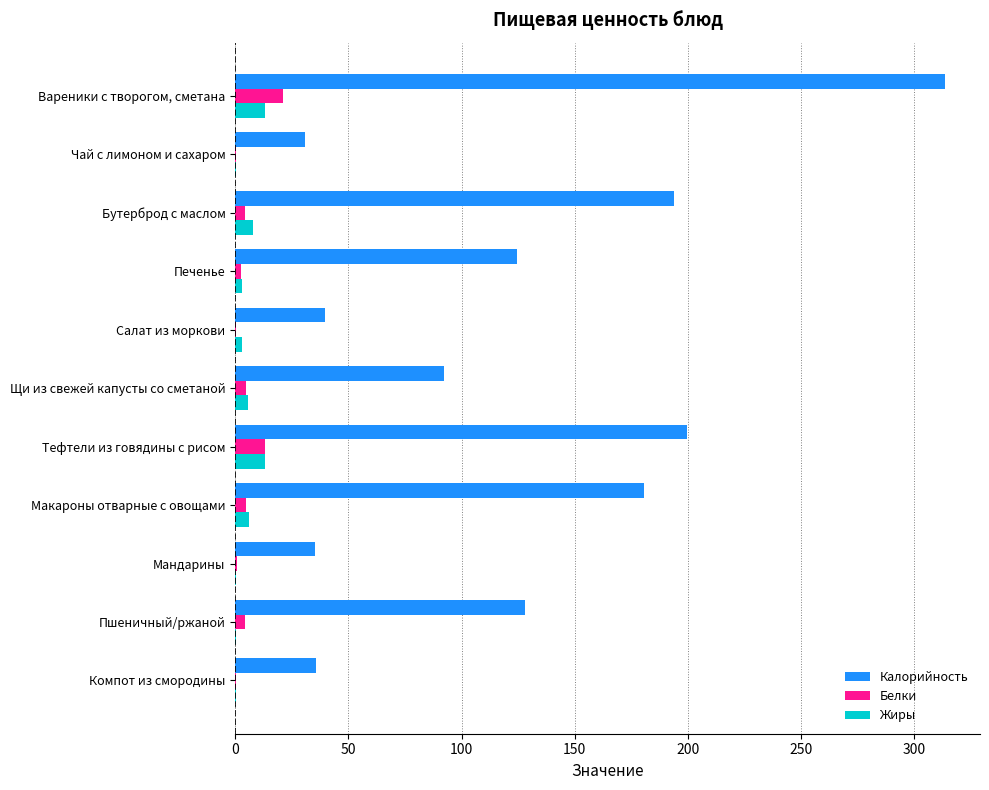

Between Вареники с творогом, сметана and Бутерброд с маслом, which series saw the biggest shift?

Калорийность